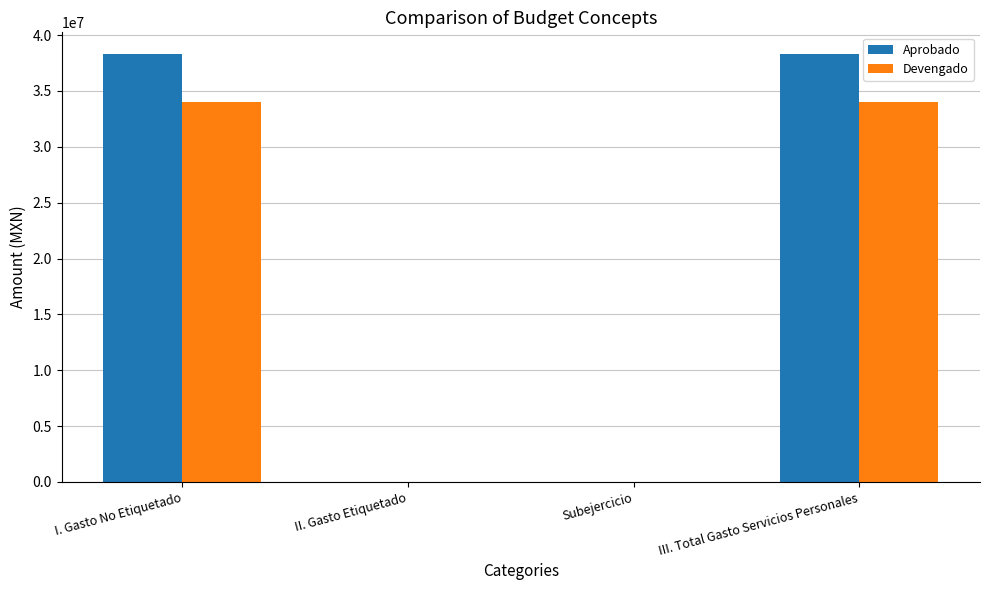

How many groups of bars are there?

4